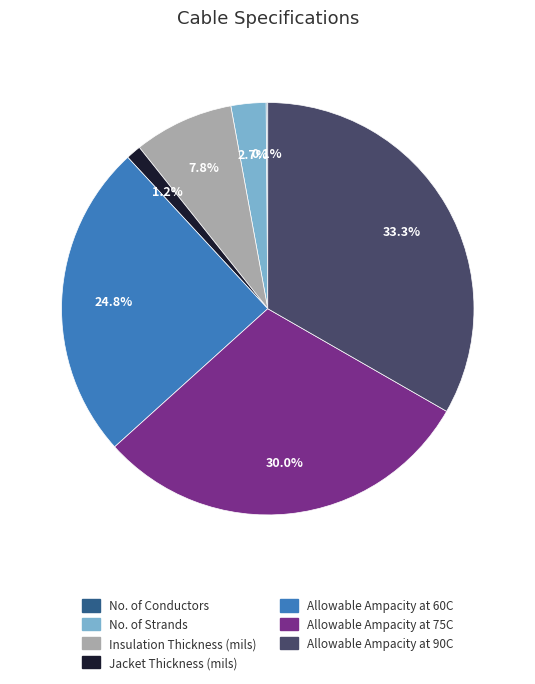

Is Jacket Thickness (mils) the majority of the pie?

No